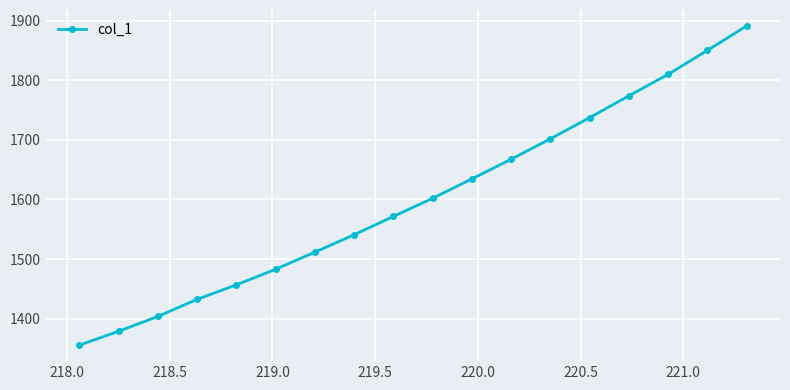

Does the chart display data point markers on the line(s)?

Yes